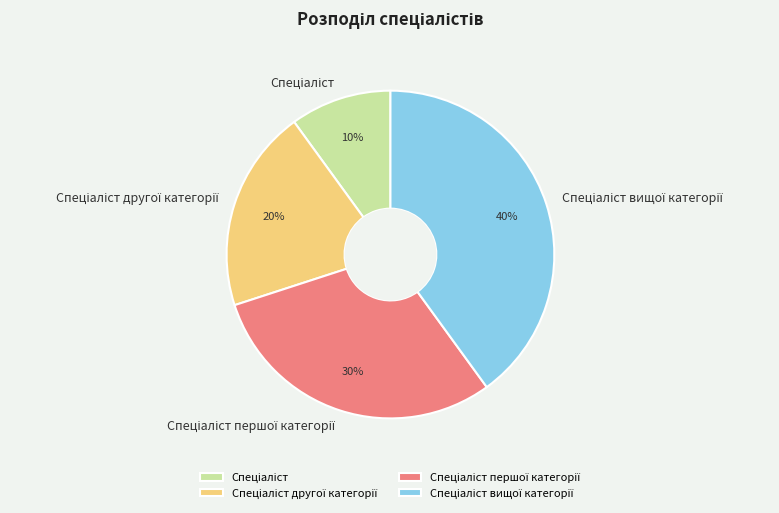

To the nearest percent, what is the average slice percentage?

25%